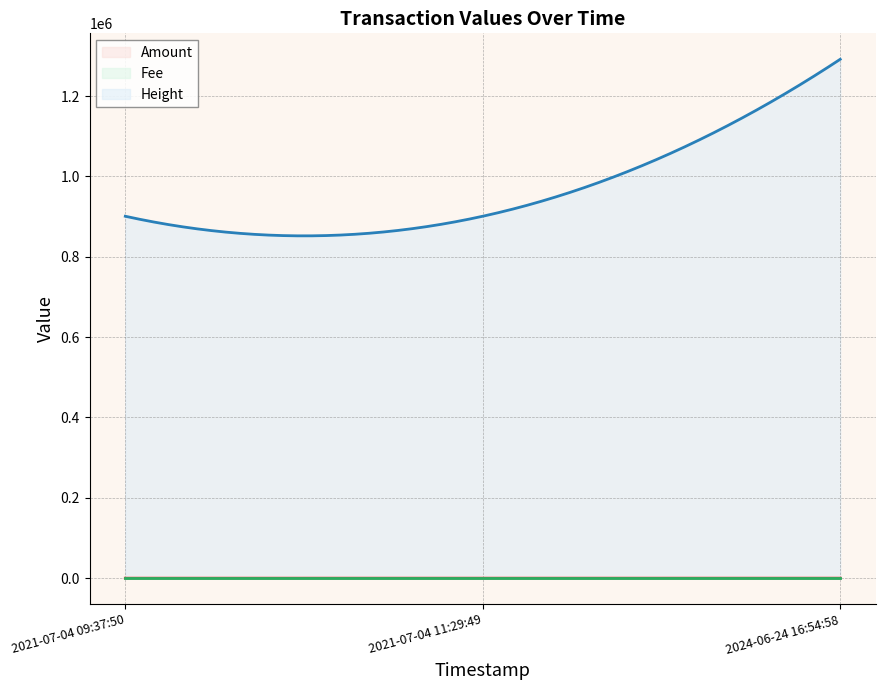

Reading left to right, list all the values displayed in this chart.

Amount: 0.0	0.0	30.0
Fee: 0.0	0.0	0.0
Height: 900972.0	901000.0	1291789.0